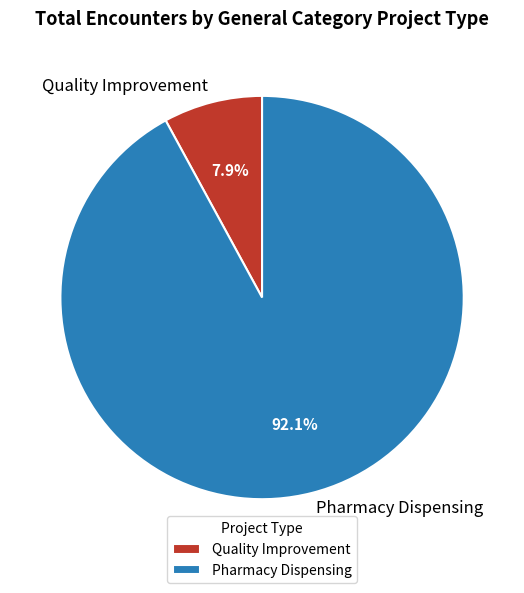

To the nearest percent, what is the combined percentage of Quality Improvement and Pharmacy Dispensing?

100%